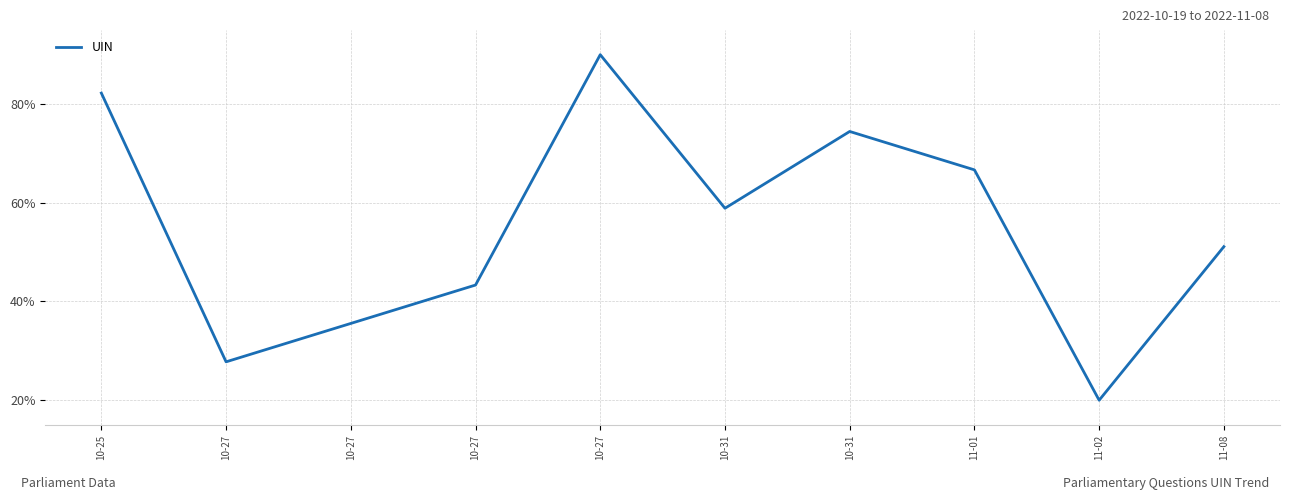

True or false: the data has more than 0 interior local peaks.

True